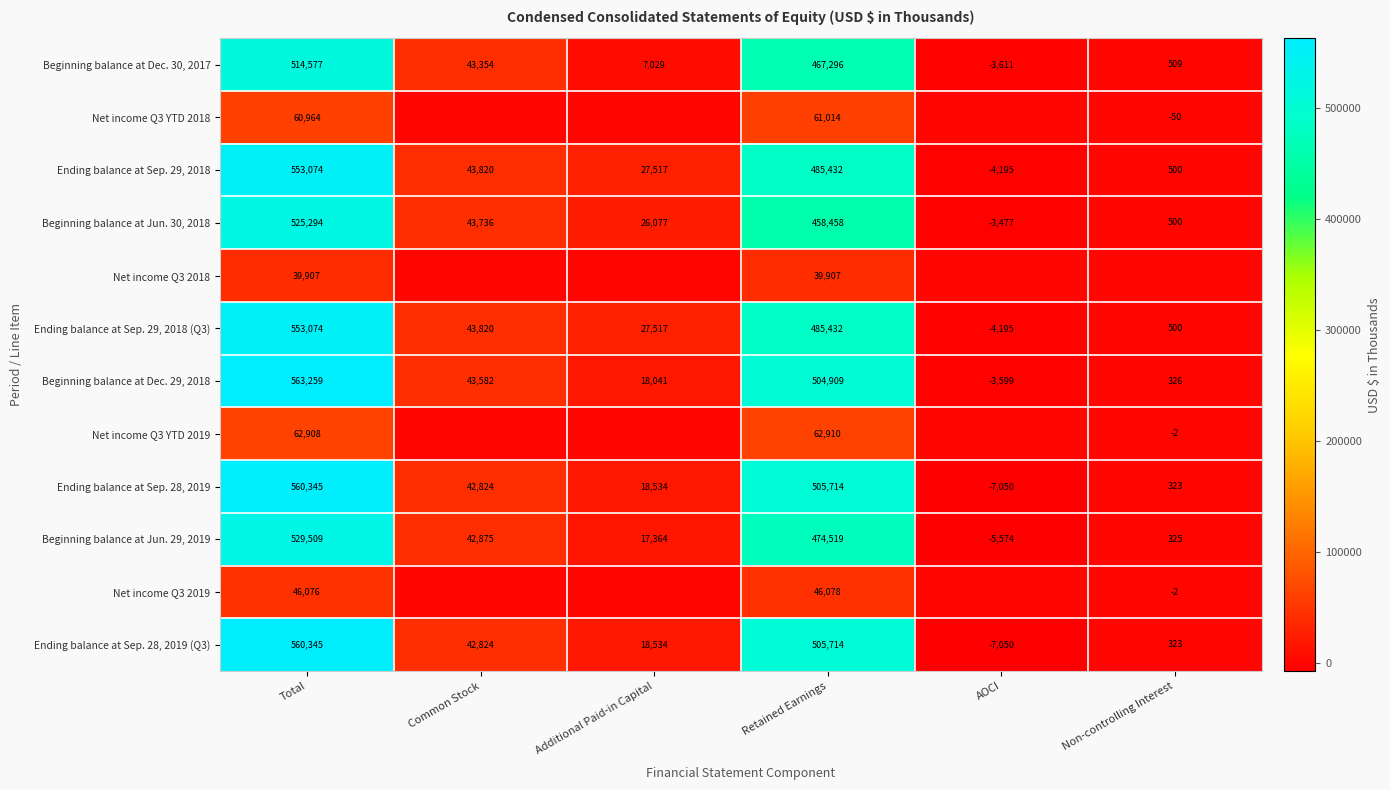

Where does the Beginning balance at Dec. 29, 2018 series first go above 43582?

Total